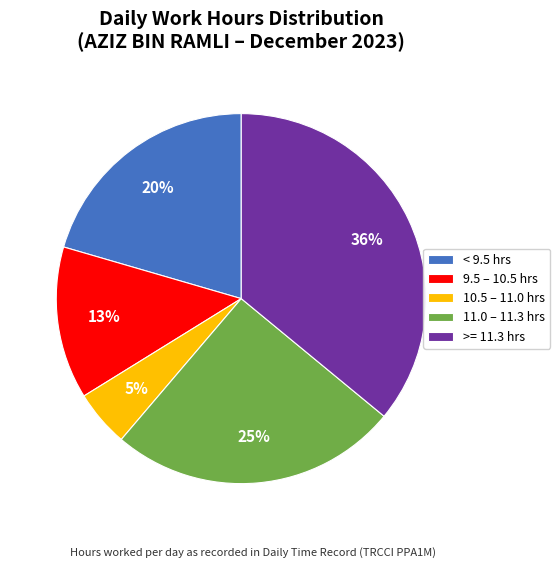

True or false: 9.5 – 10.5 hrs accounts for 2% of the total.

False